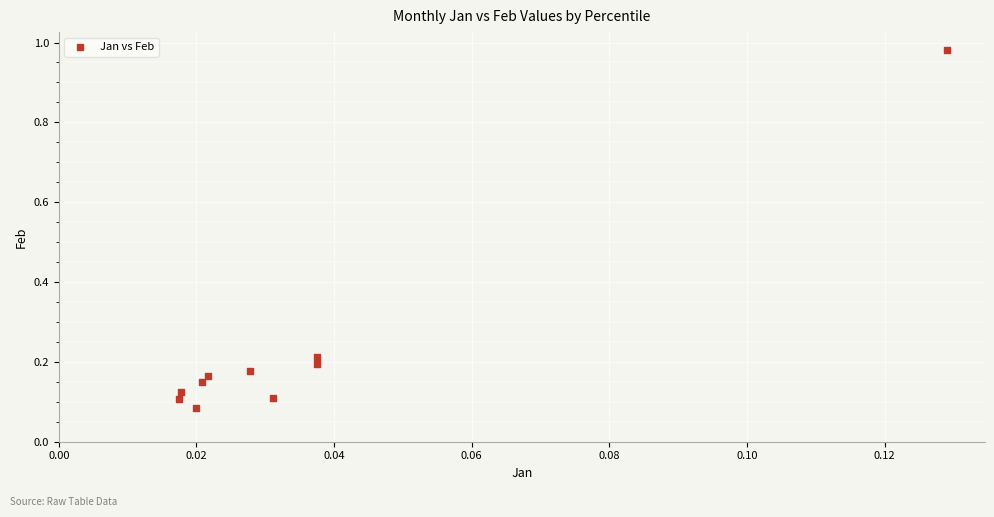

What is the range of Y values (max minus min)?

0.9